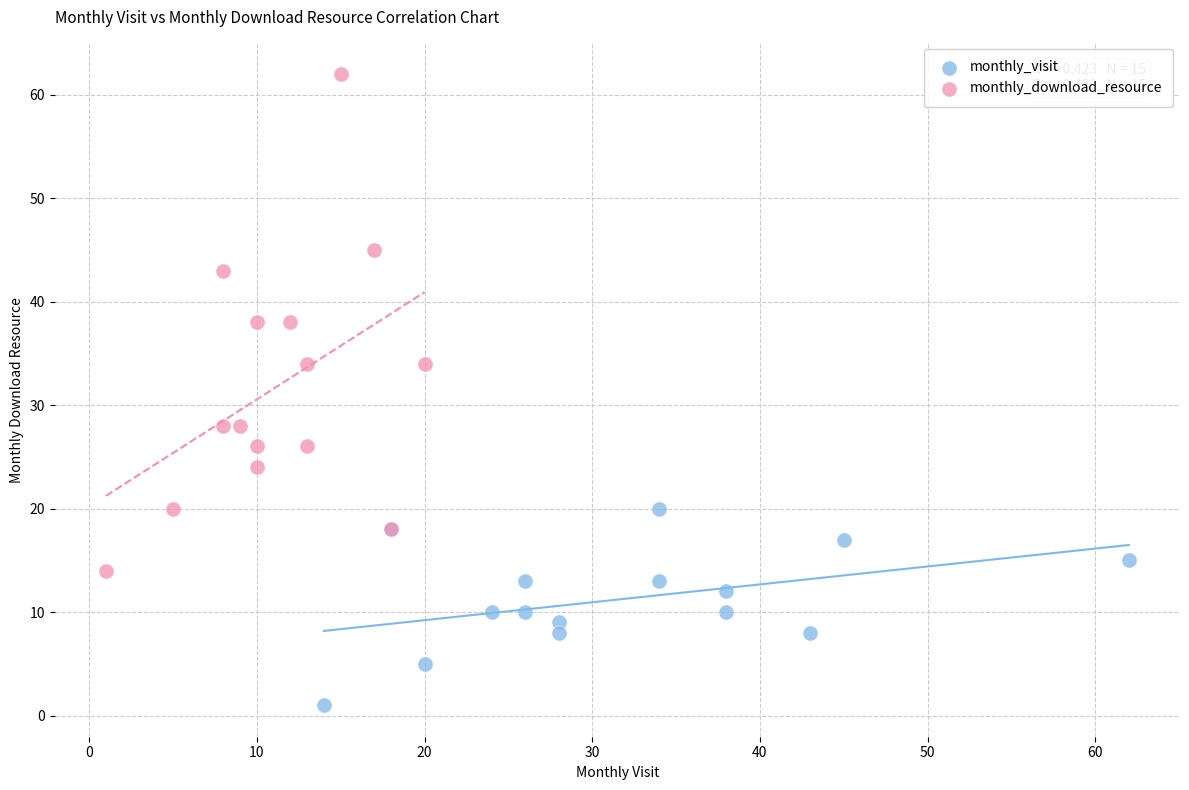

Which series has the widest spread of Y values?

monthly_download_resource